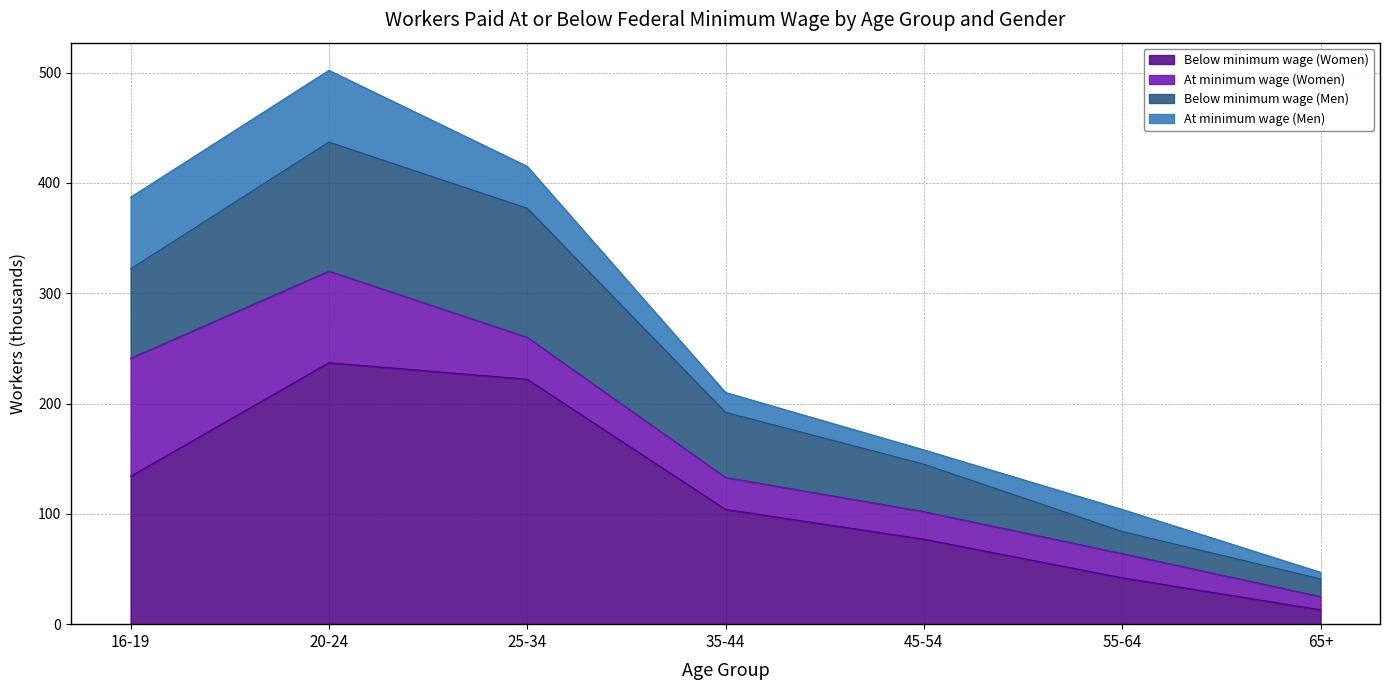

Does the chart display data point markers on the line(s)?

No